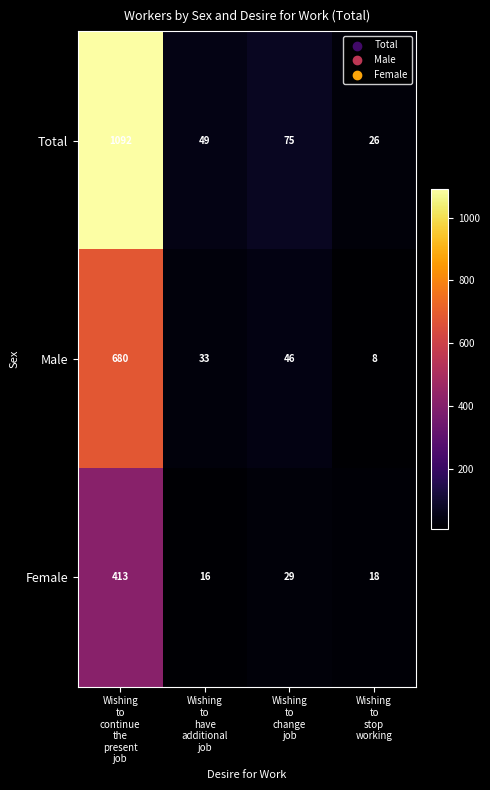

At which category is the sum across all series the highest?

Wishing
to
continue
the
present
job